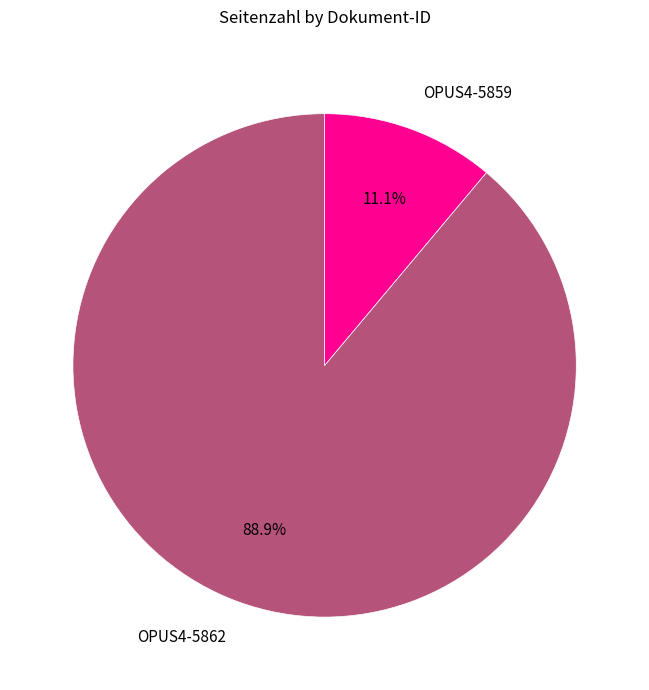

Does any single category account for the majority?

Yes